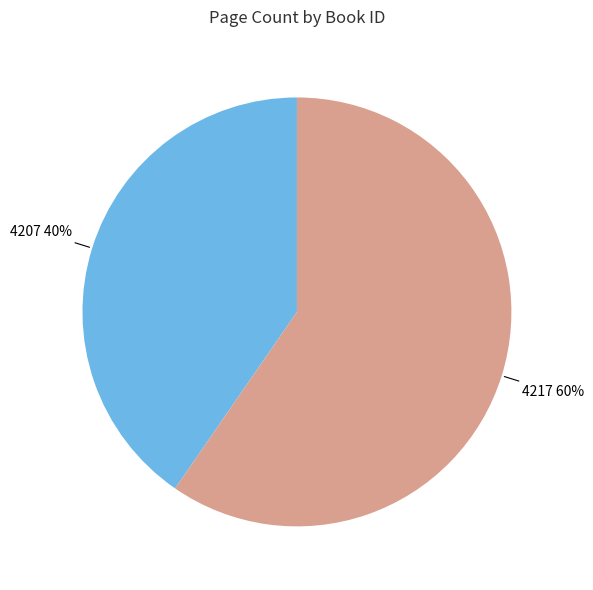

Which category has the smallest portion of the pie?

4207